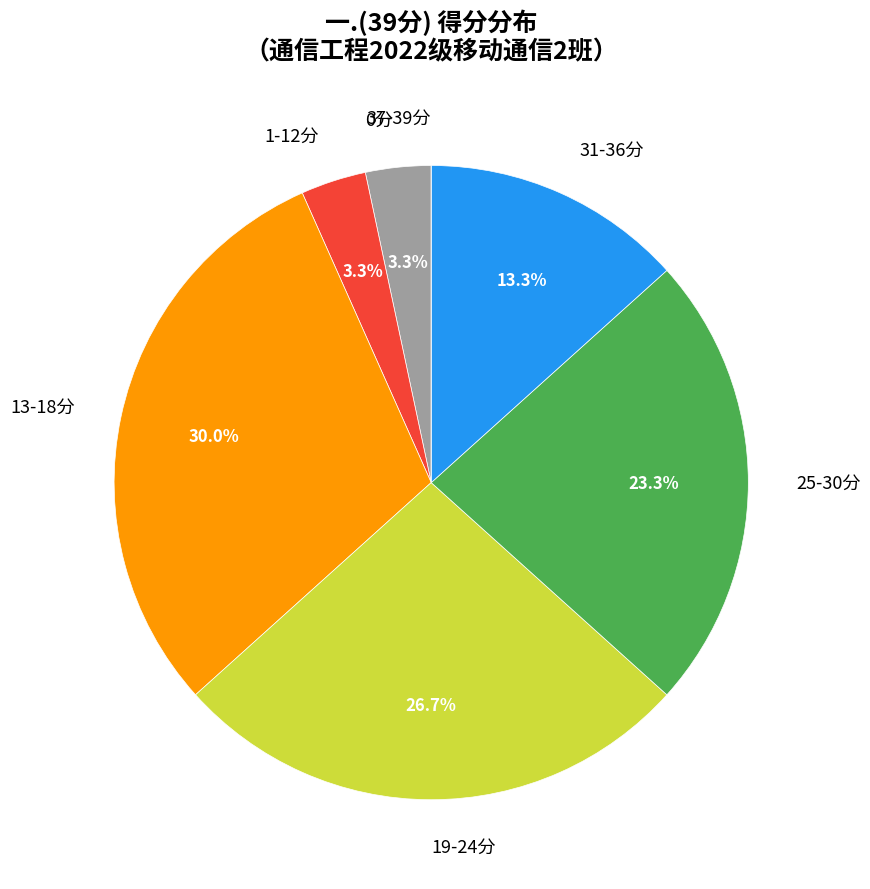

Which category has the biggest portion of the pie?

13-18分